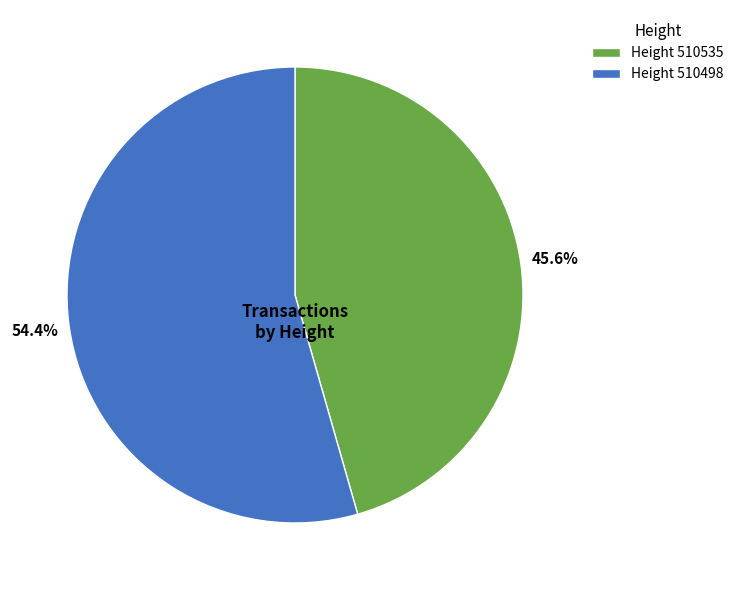

Rank the categories by value from highest to lowest.

Height 510498, Height 510535